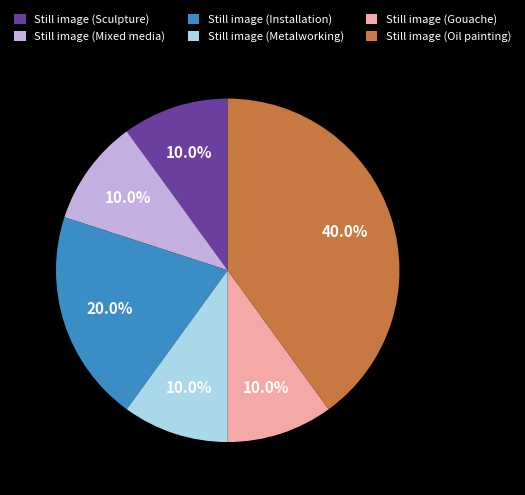

What is the largest slice in the pie chart?

Still image (Oil painting)